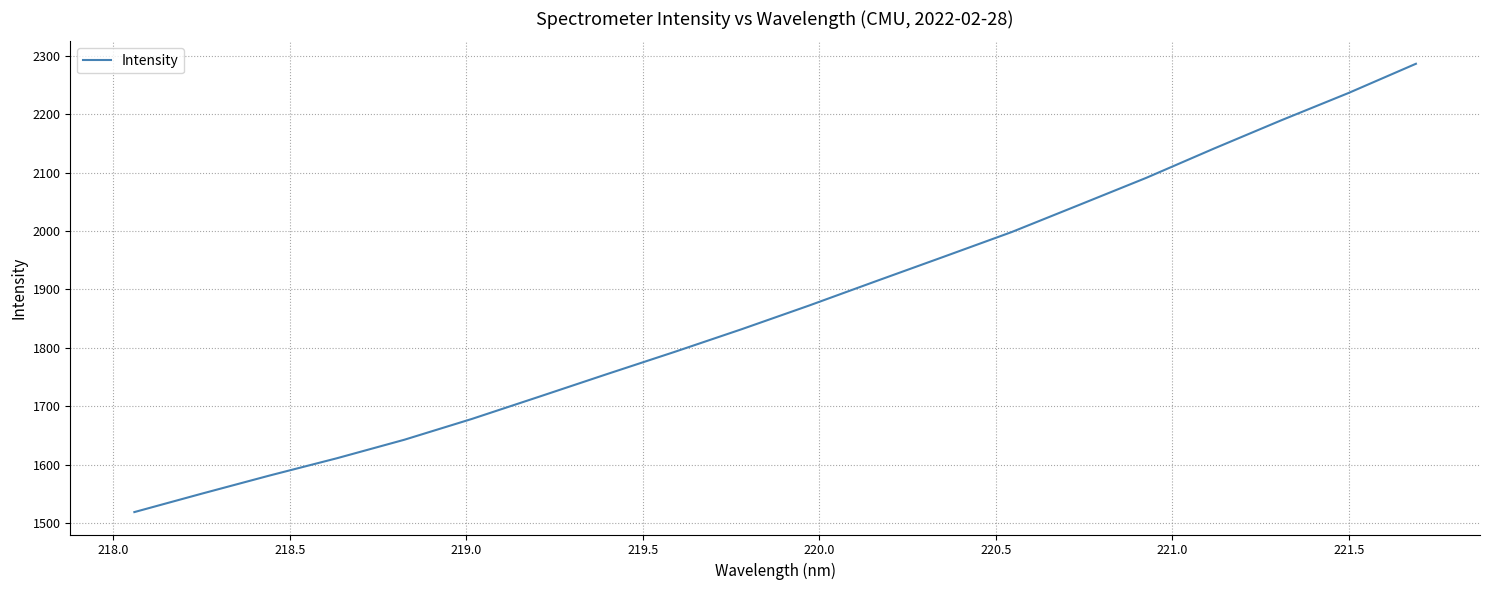

What is the difference between the maximum and minimum values?

767.1